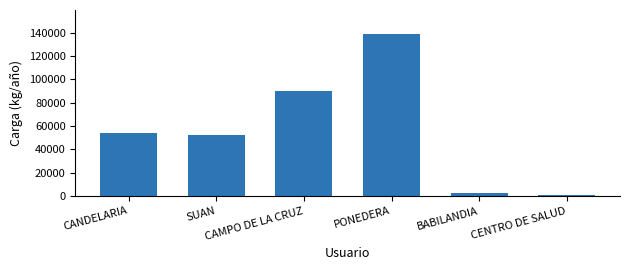

The chart shows a value of 2565.7 at BABILANDIA. True or false?

True